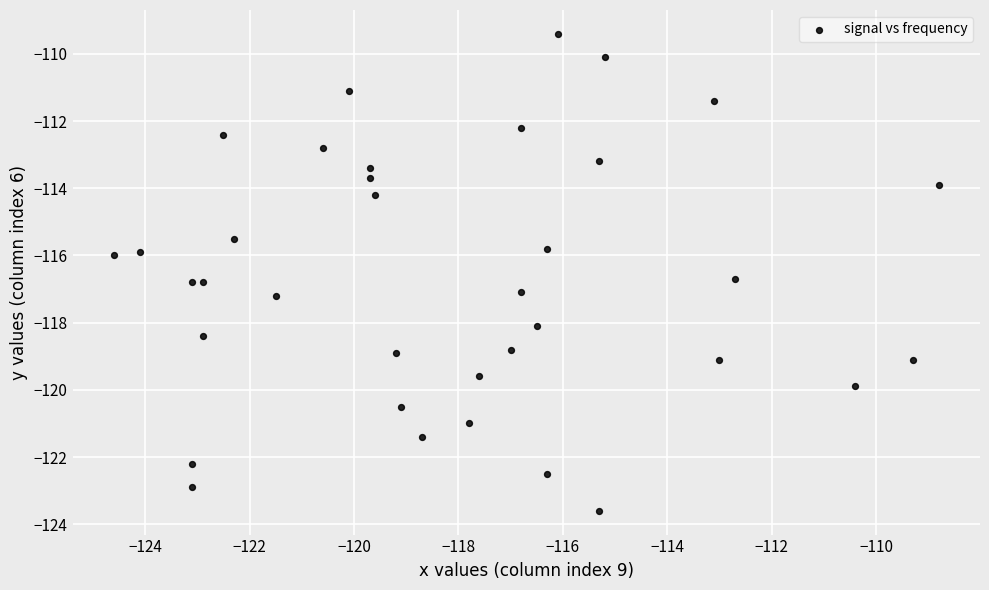

What is the range of X values (max minus min)?

15.8